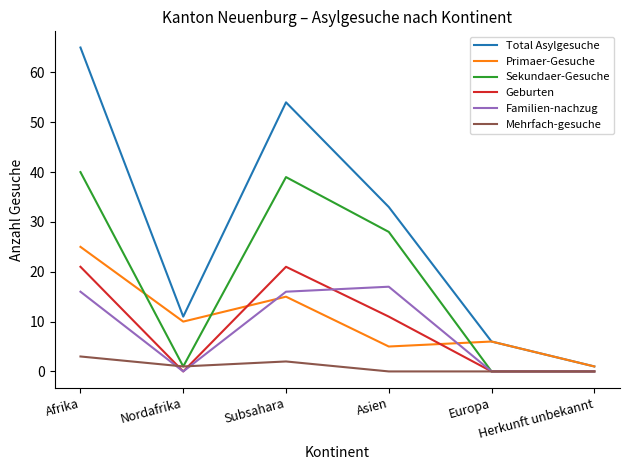

Rank the series by their maximum value, from lowest to highest.

Mehrfach-gesuche, Familien-nachzug, Geburten, Primaer-Gesuche, Sekundaer-Gesuche, Total Asylgesuche